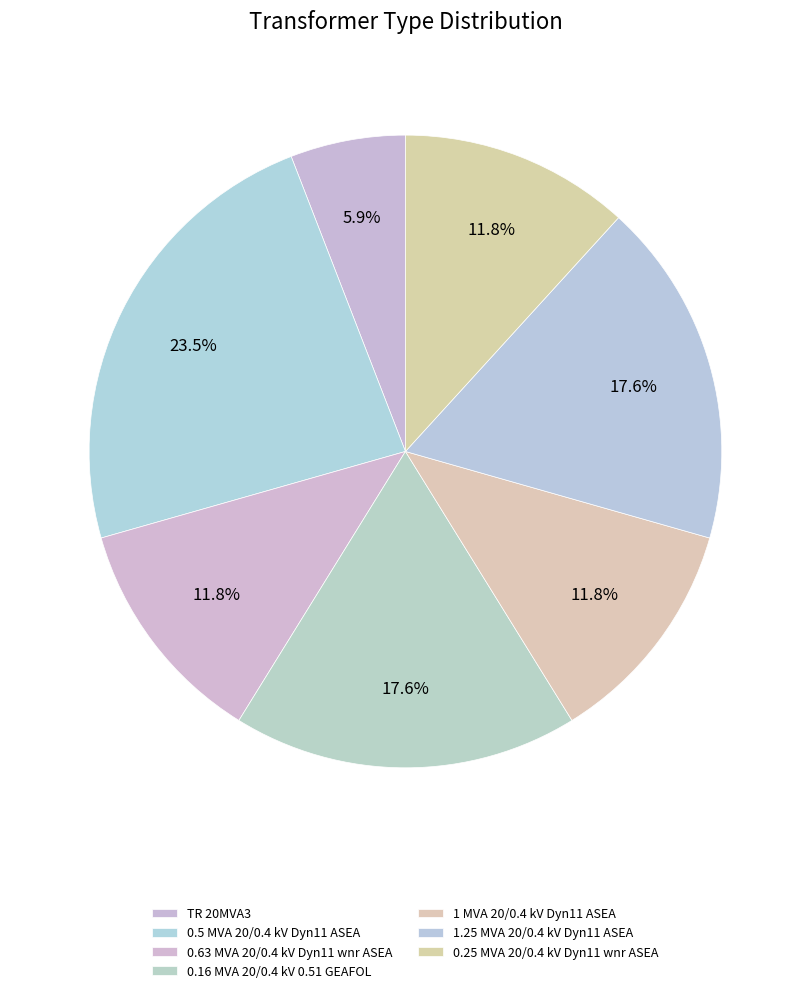

Do 0.63 MVA 20/0.4 kV Dyn11 wnr ASEA and TR 20MVA3 together represent more than half of the pie?

No